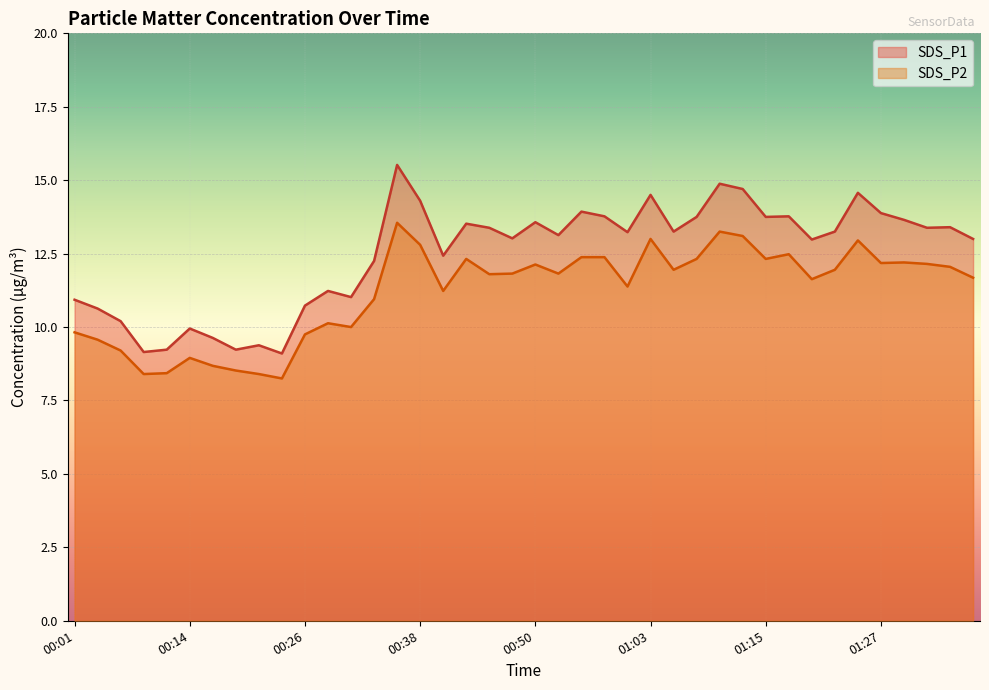

Which series has the largest range (max minus min)?

SDS_P1